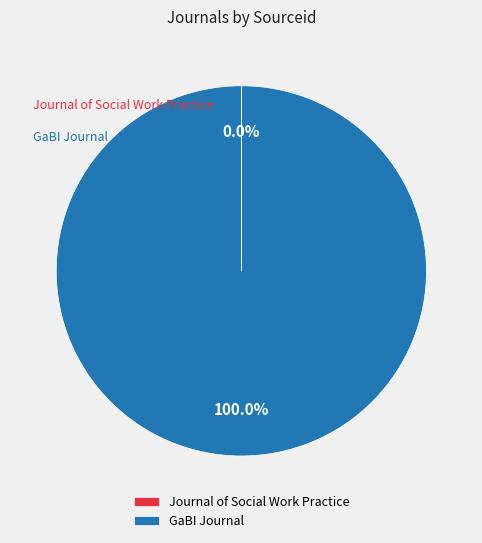

Which slice is the largest?

GaBI Journal